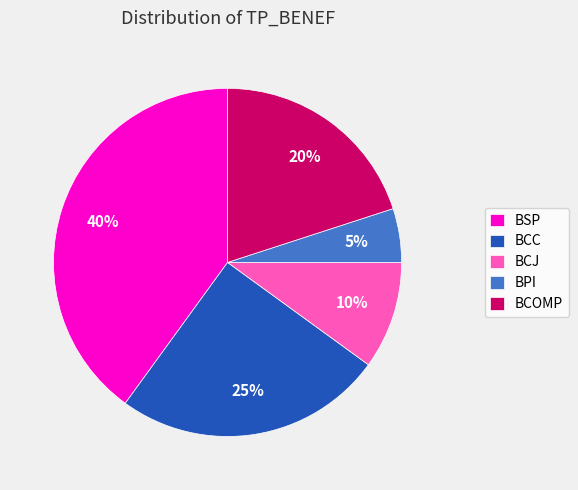

True or false: BCOMP accounts for 12% of the total.

False